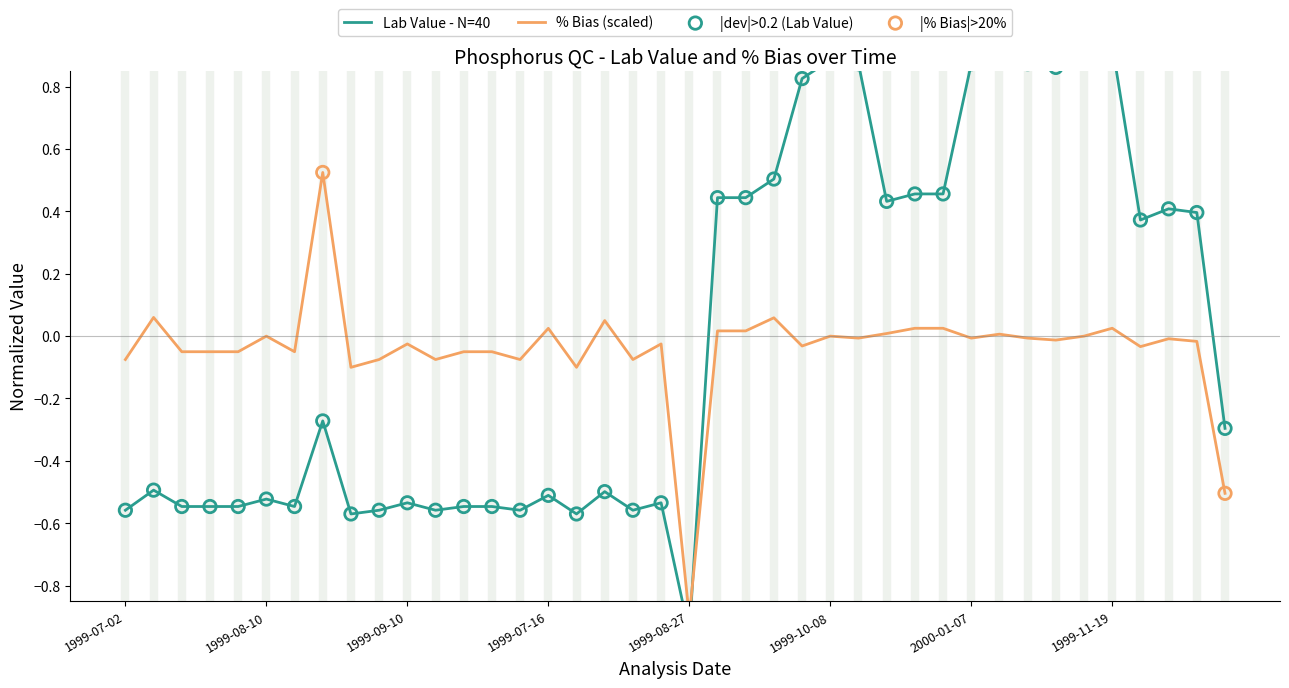

Which series has the largest total across all categories?

Lab Value